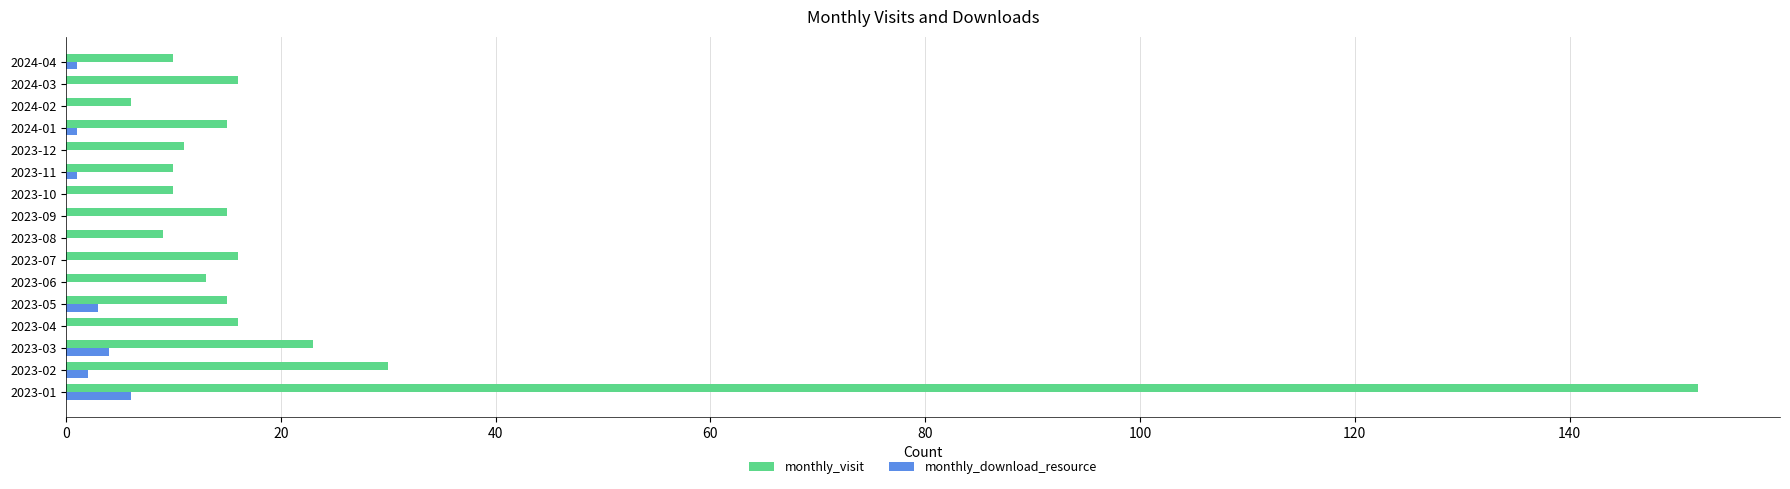

What is the sum of all monthly_visit values?

367